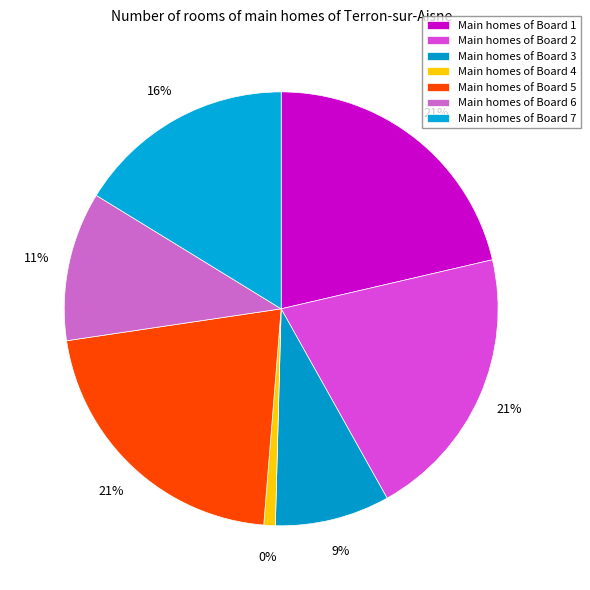

What is the smallest slice in the pie chart?

Board 4